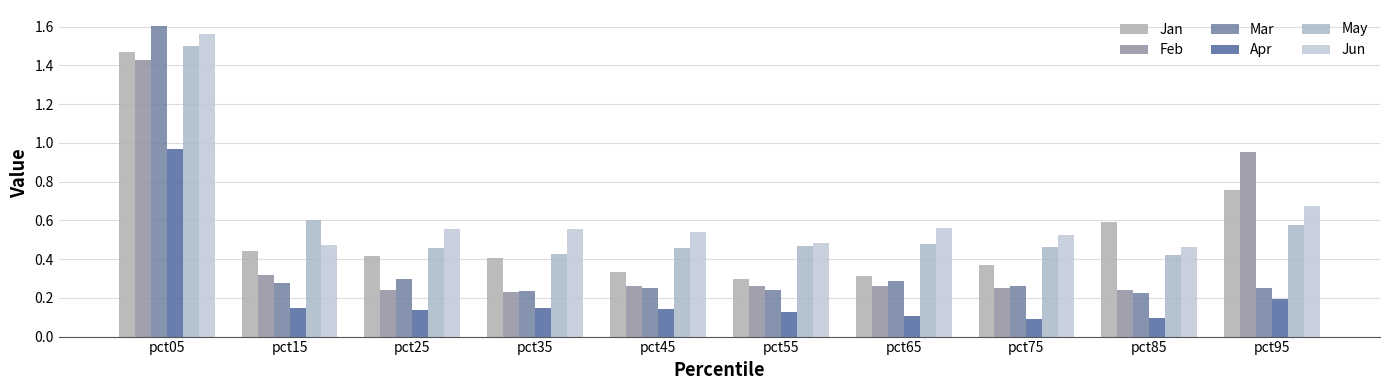

Which series has the largest range (max minus min)?

Mar